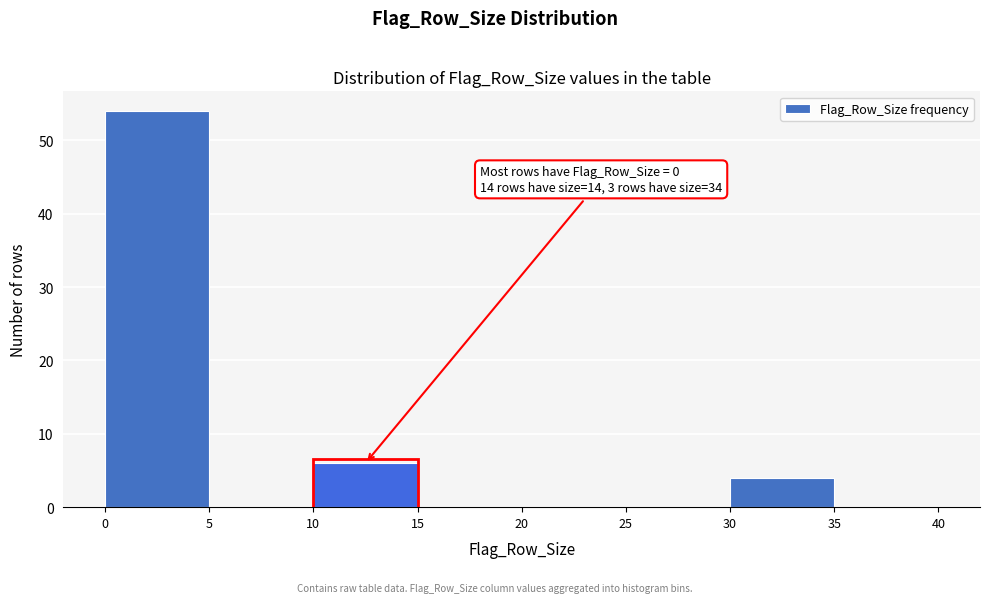

Which range on the x-axis has the tallest bar?

0 to 5